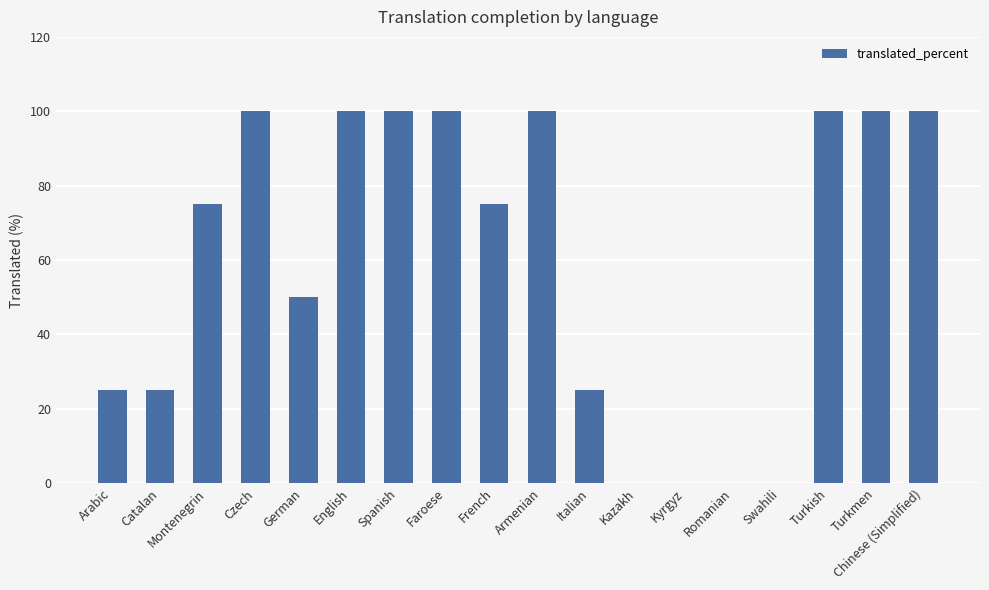

The value at Italian is 6. True or false?

False